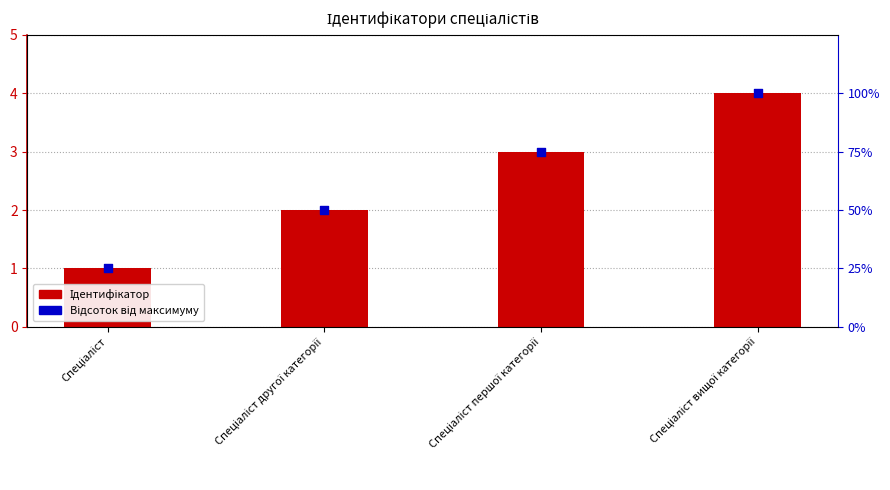

Is the value of Ідентифікатор at Спеціаліст другої категорії greater than the value of Відсоток від максимуму at Спеціаліст другої категорії?

No